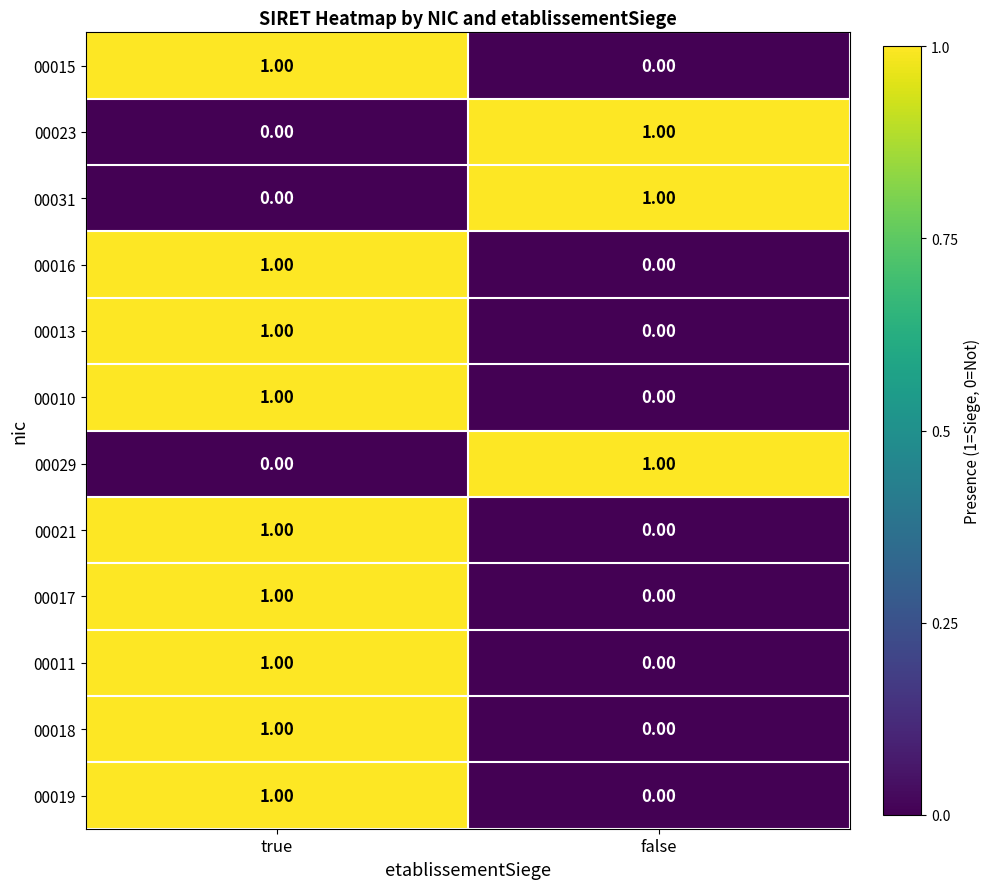

At which category is the sum across all series the highest?

true